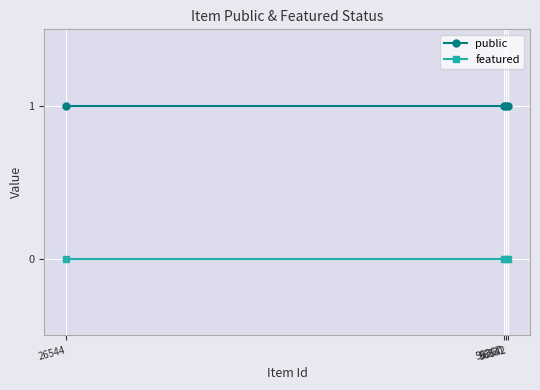

True or false: public has a value of 2 at 56531.

False